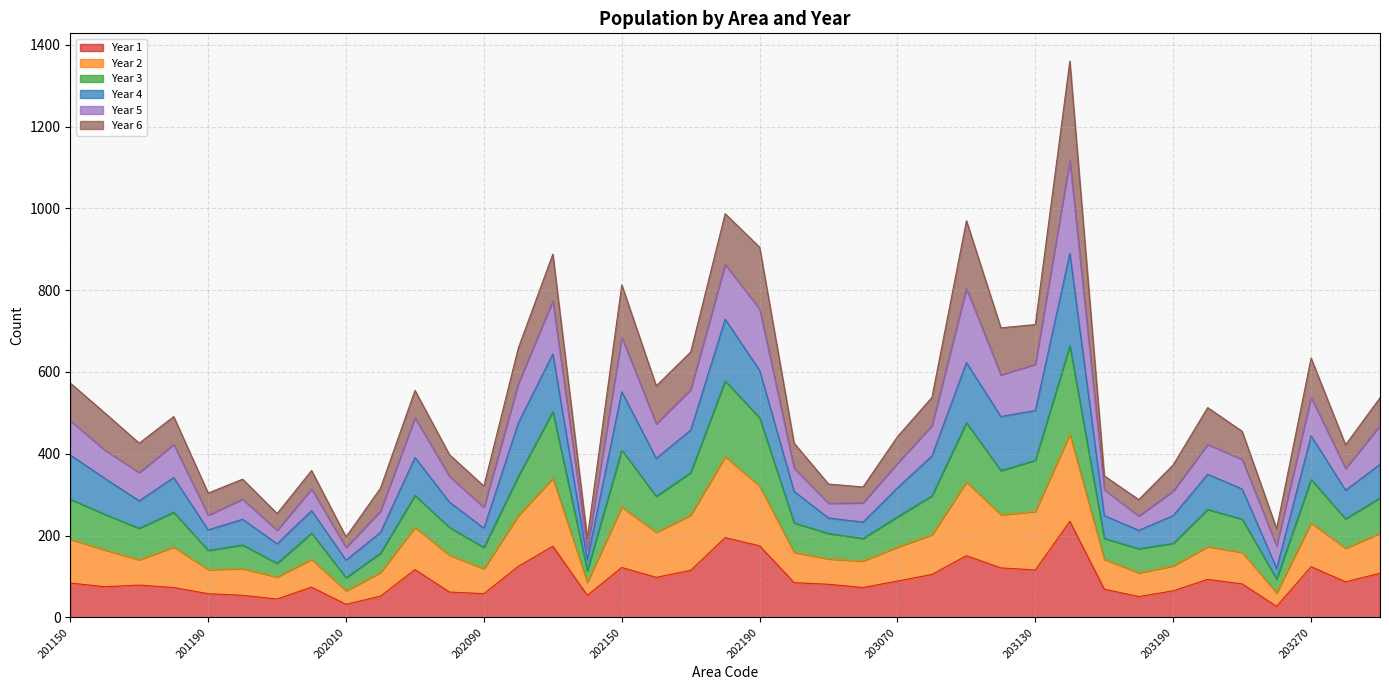

What is the difference between the Year 1 values at 203260 and 203160?

208